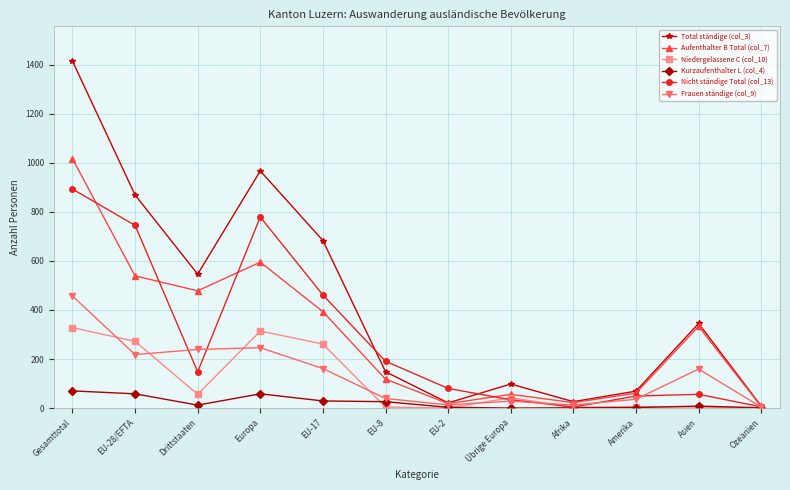

Rank the series by their maximum value, from lowest to highest.

Kurzaufenthalter L (col_4), Niedergelassene C (col_10), Frauen ständige (col_9), Nicht ständige Total (col_13), Aufenthalter B Total (col_7), Total ständige (col_3)